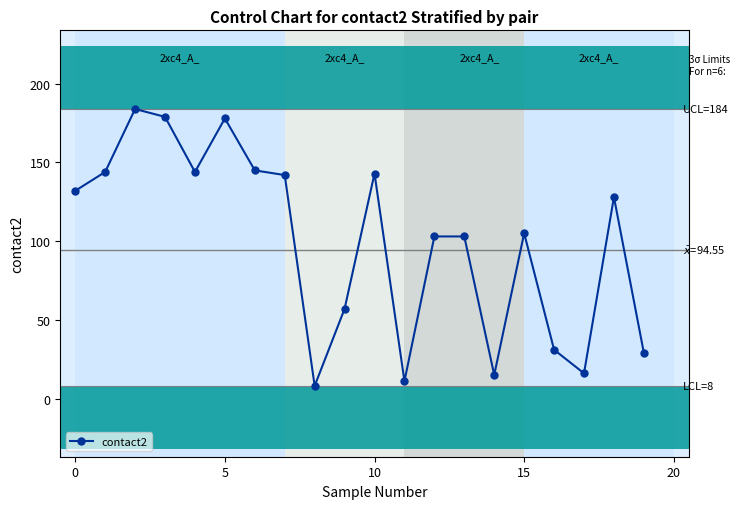

What is the smallest value displayed?

8